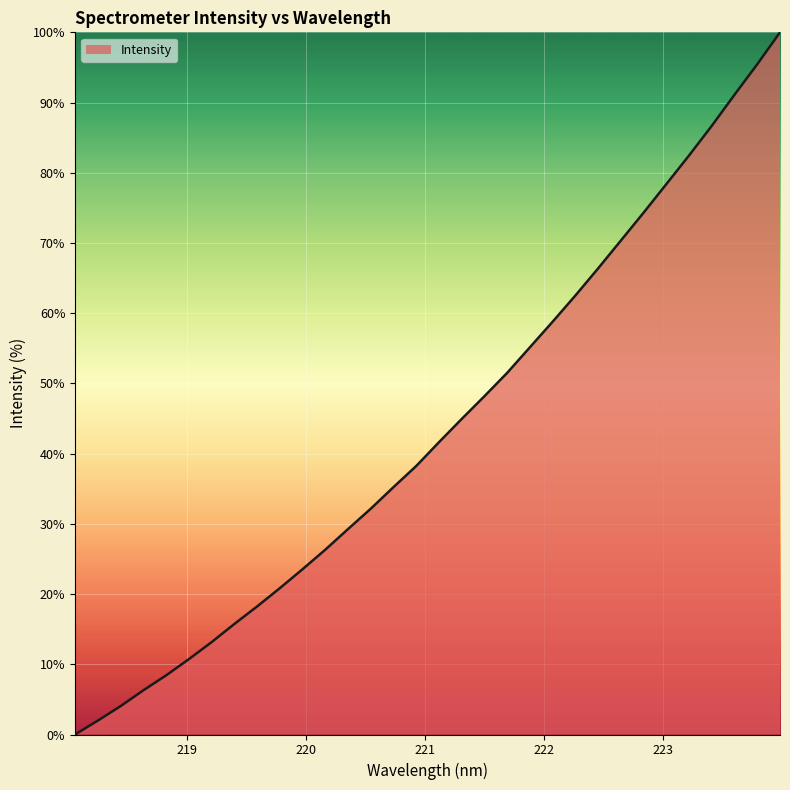

What is the average value?

43.5